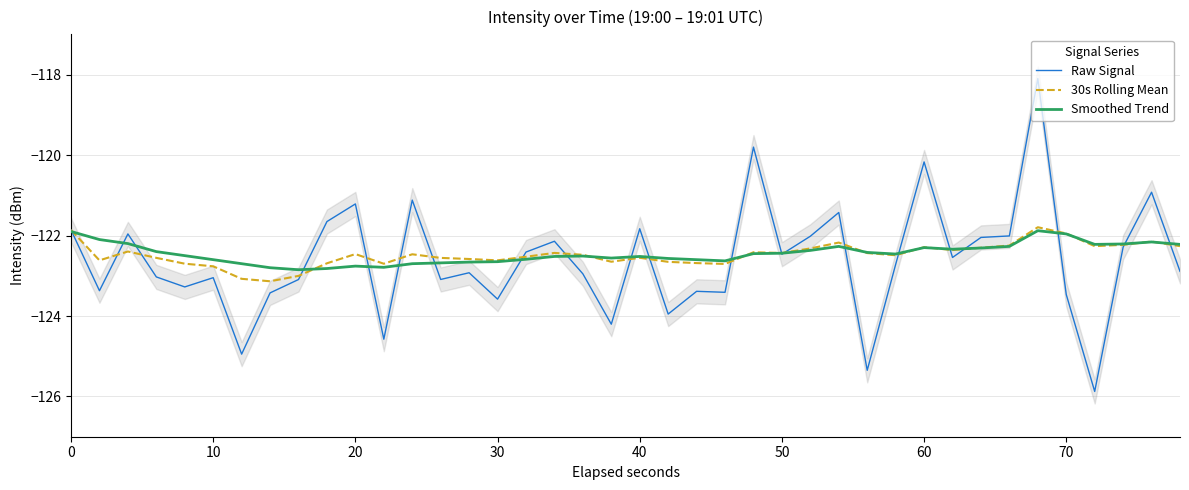

What is the maximum value for Raw Signal?

-118.1